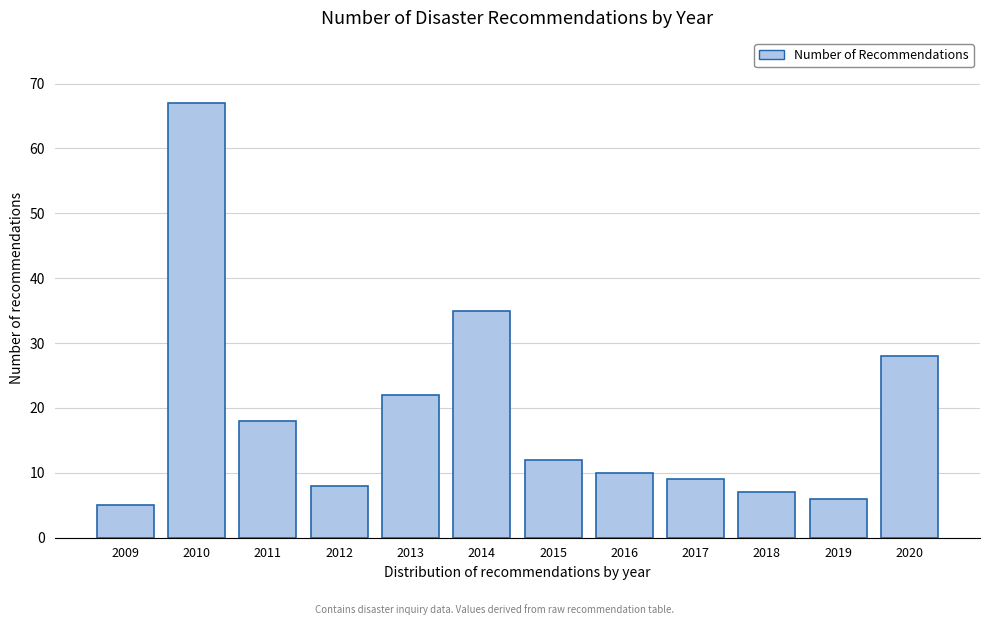

Reading left to right, extract all data points from this chart.

2009=5	2010=67	2011=18	2012=8	2013=22	2014=35	2015=12	2016=10	2017=9	2018=7	2019=6	2020=28